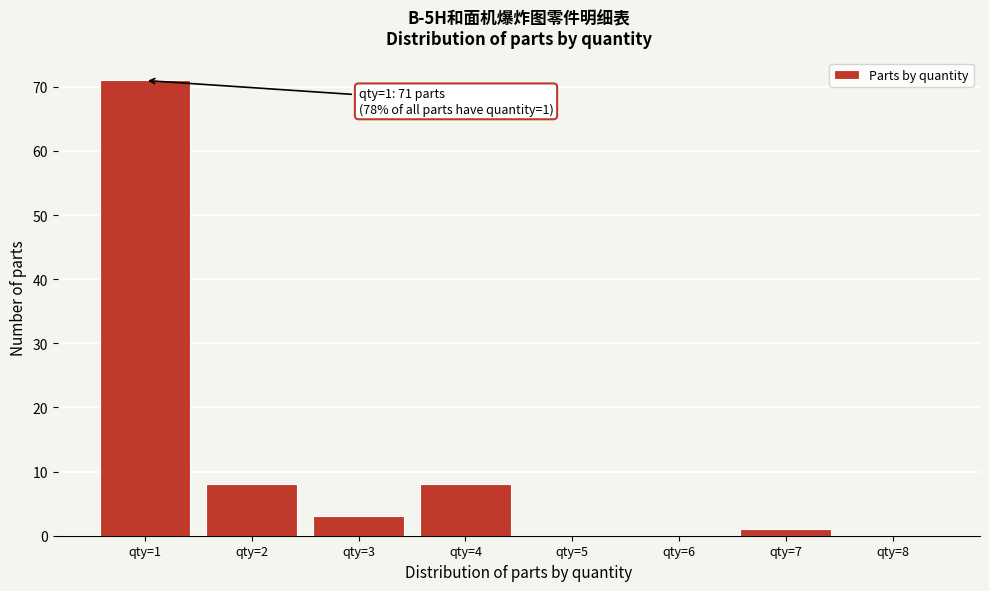

Which range on the x-axis has the tallest bar?

0.5 to 1.5